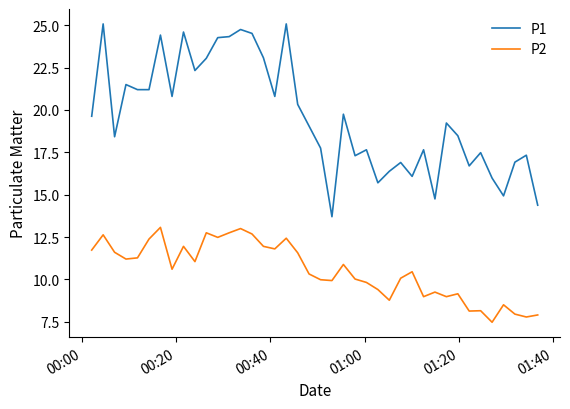

What is the difference between the maximum and second lowest values in the P1 series?

10.7